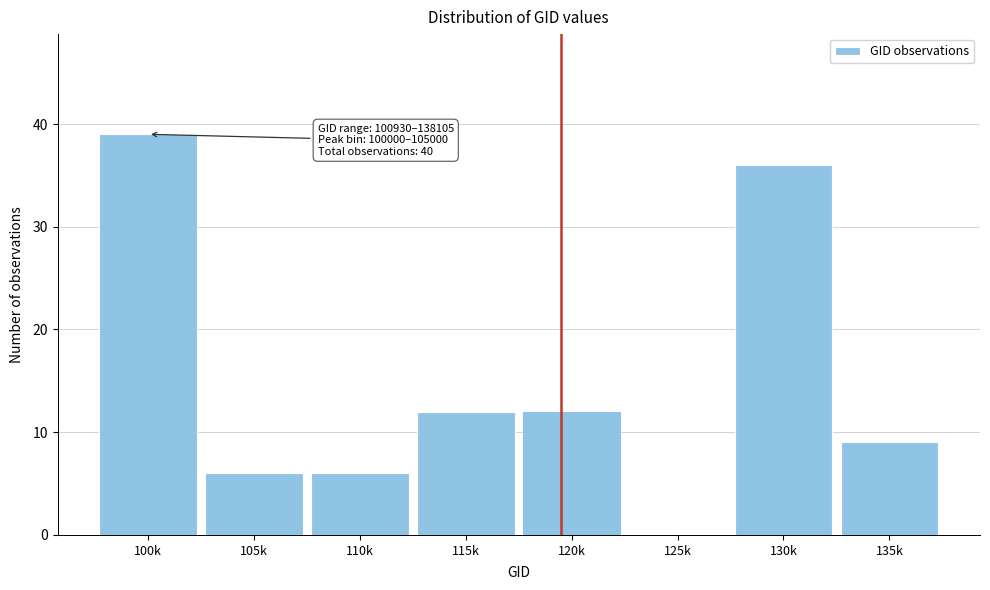

Reading left to right, extract all data points from this chart.

100k=39	105k=6	110k=6	115k=12	120k=12	125k=0	130k=36	135k=9